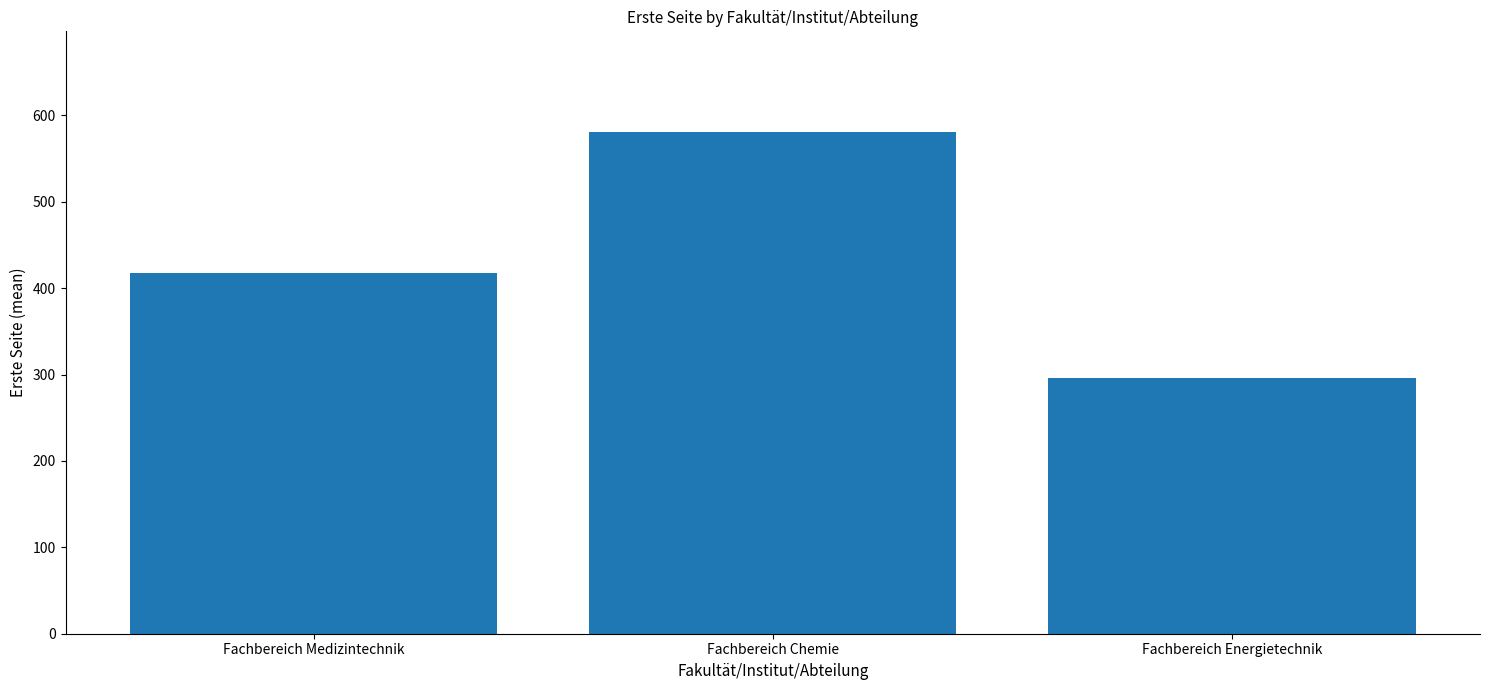

Reading right to left, extract all data points from this chart.

295.8	581.0	417.5